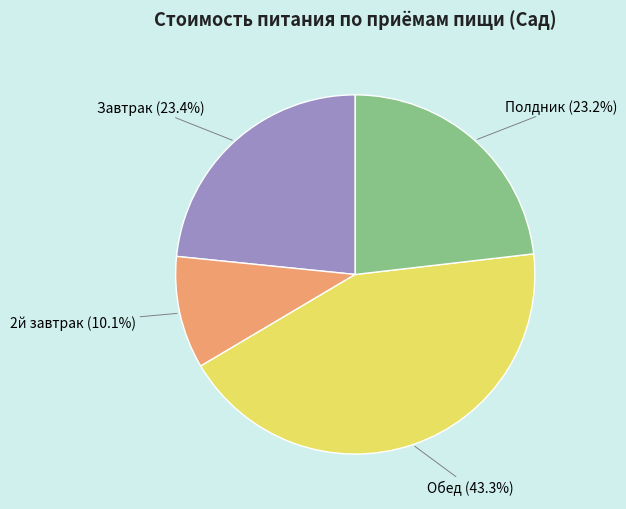

Is there a majority slice in this chart?

No